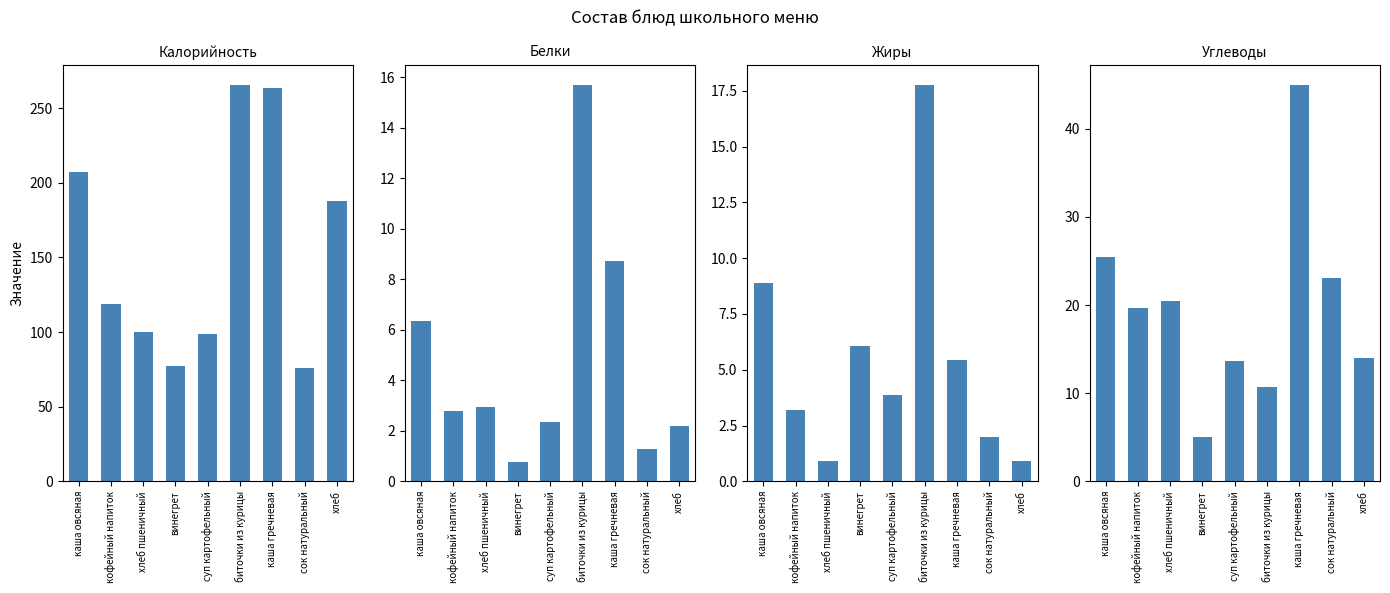

Between биточки из курицы and хлеб, which series saw the biggest shift?

Калорийность